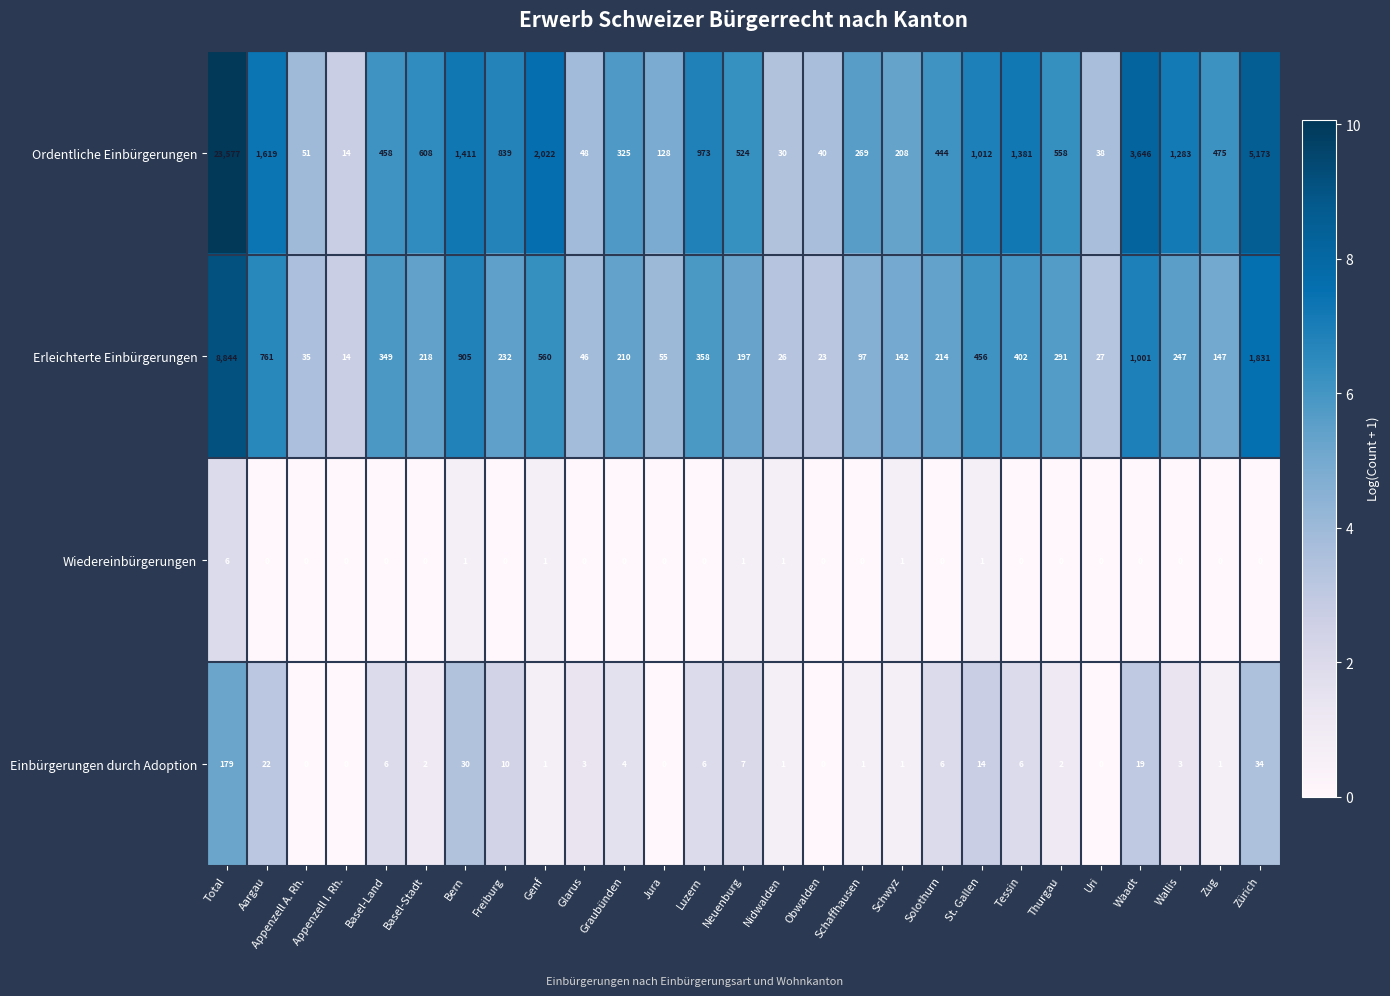

Which series has the largest total across all categories?

Ordentliche Einbürgerungen